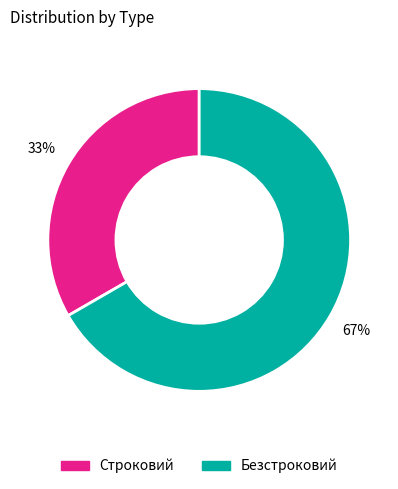

Between Строковий and Безстроковий, which is larger?

Безстроковий